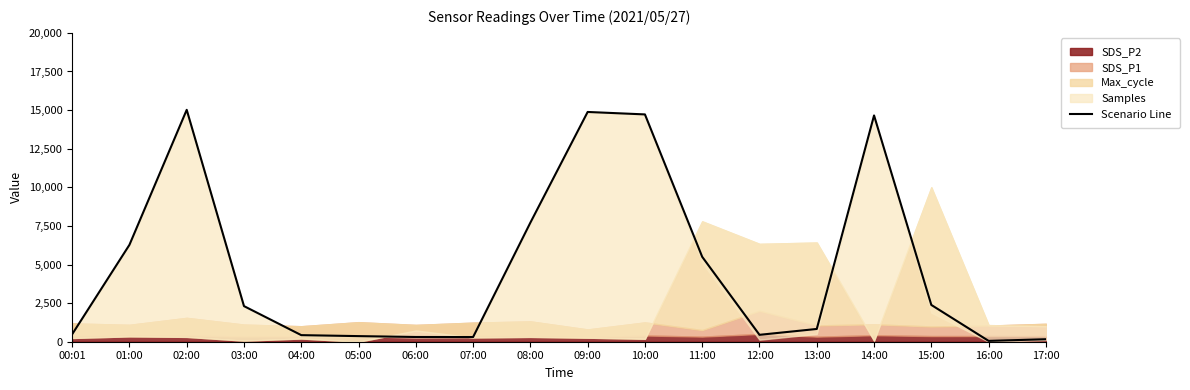

How many lines are shown in the chart?

1